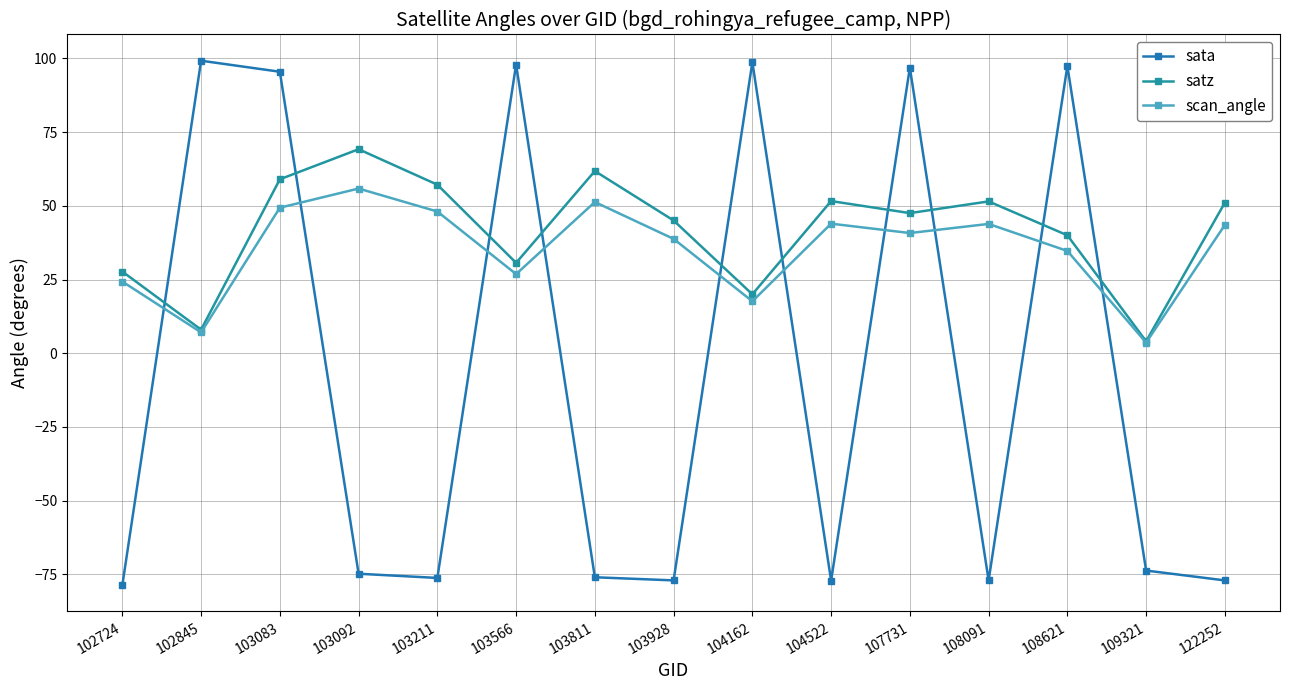

At which label does scan_angle reach its minimum?

109321